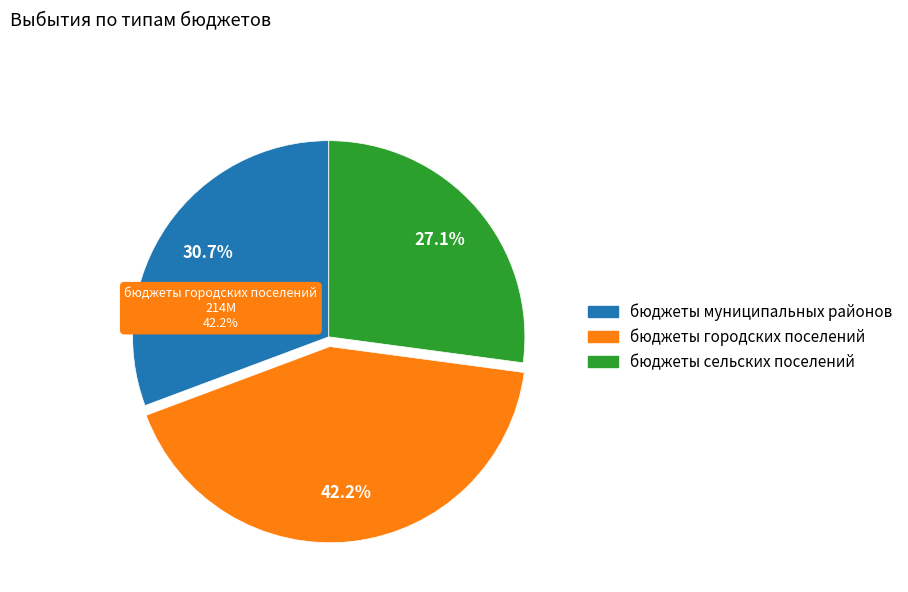

Combined, what portion of the pie is бюджеты сельских поселений and бюджеты муниципальных районов?

57.8%